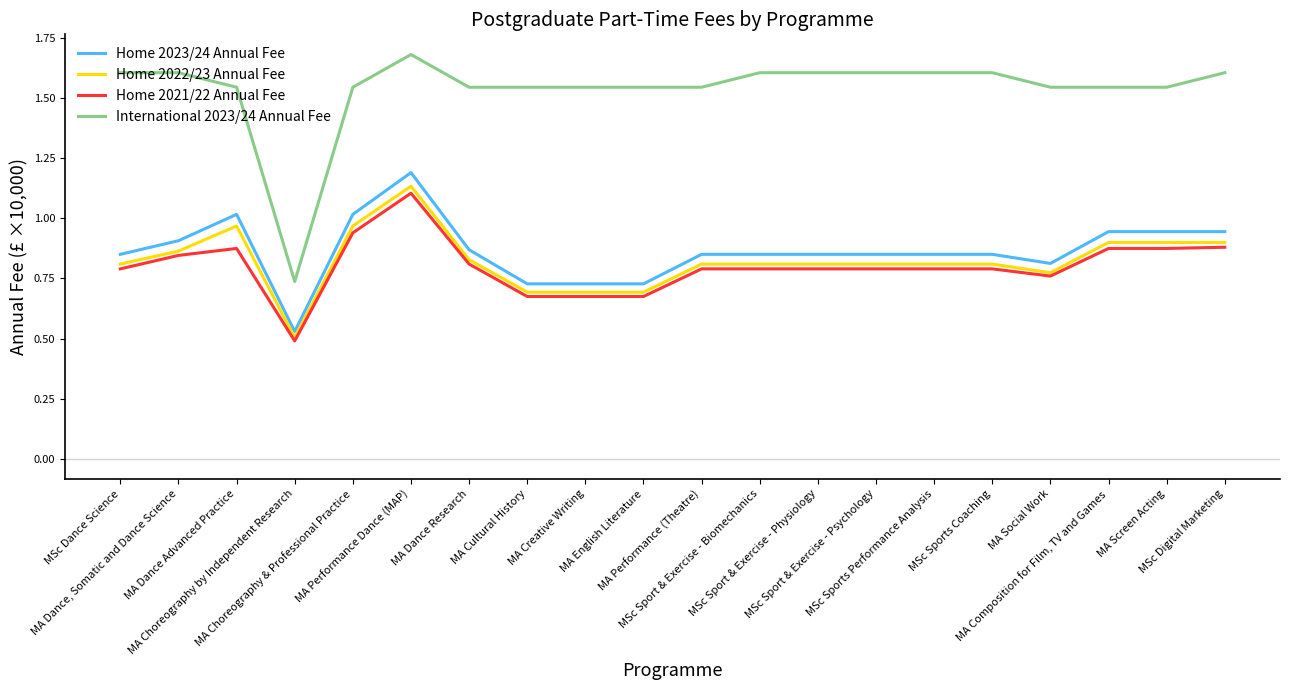

At which label does Home 2021/22 Annual Fee reach its peak?

MA Performance Dance (MAP)